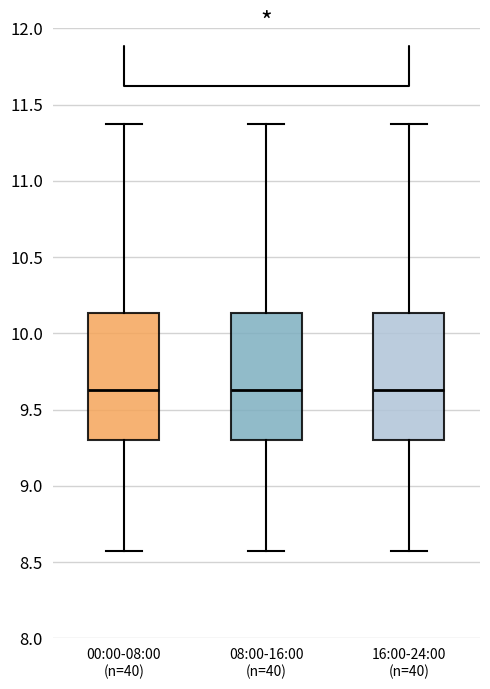

Where is the lower edge of the box for 00:00-08:00 (n=40) on the y-axis? The values are not printed on the chart, so give them approximately, as read against the axis.

9.30